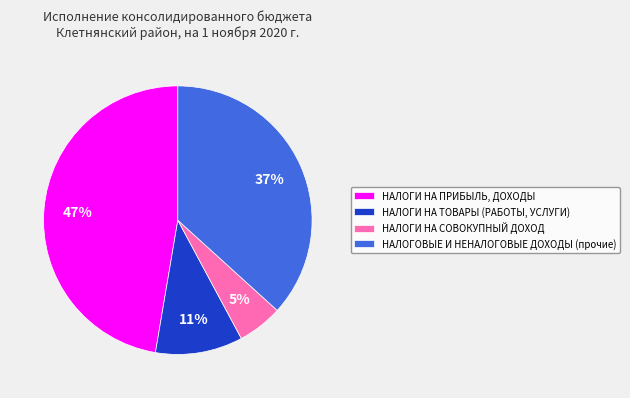

Between НАЛОГИ НА СОВОКУПНЫЙ ДОХОД and НАЛОГИ НА ПРИБЫЛЬ, ДОХОДЫ, which is larger?

НАЛОГИ НА ПРИБЫЛЬ, ДОХОДЫ